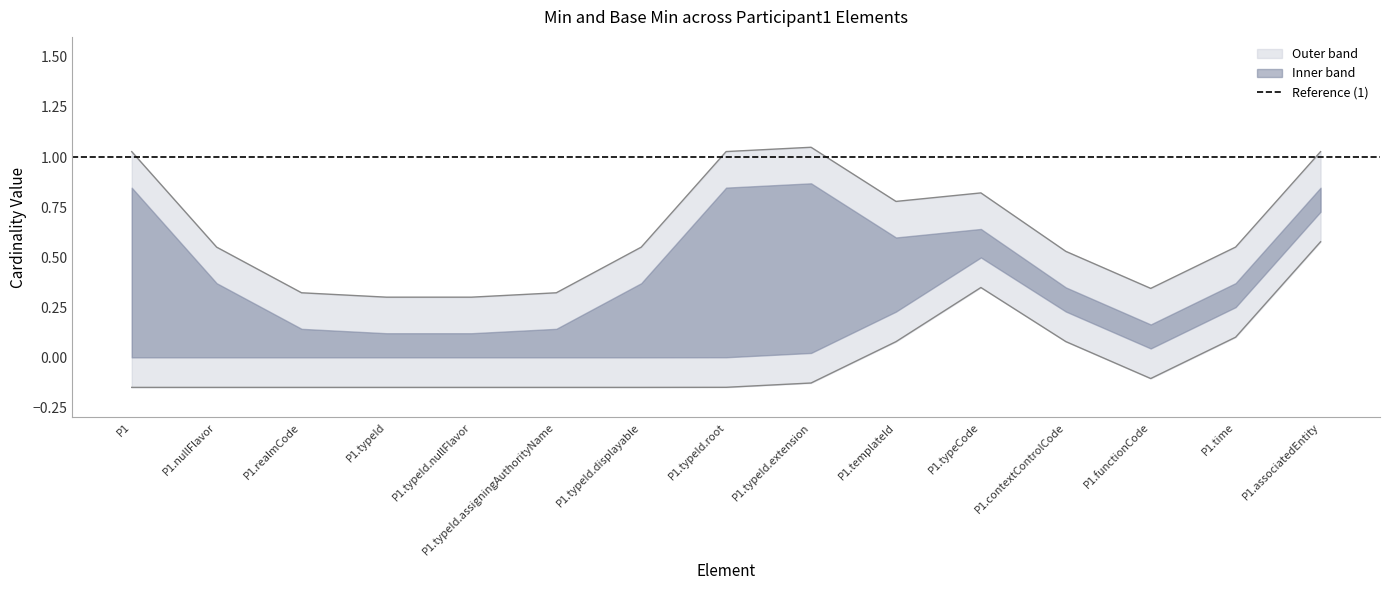

How many positive values does the Min series have?

5